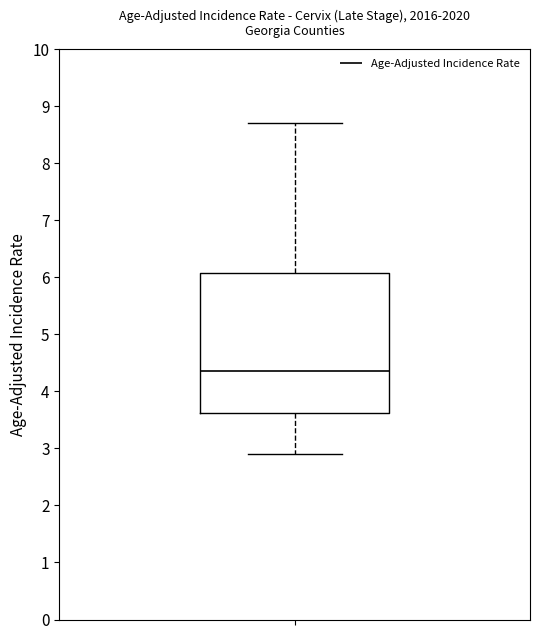

Transcribe this box plot: give where the median line is, the range the box spans, and where the two whiskers end, as read against the y-axis. The values are not printed on the chart, so give them approximately, as read against the axis.

median 4.4, box 3.6 to 6.1, whiskers 2.9 to 8.7